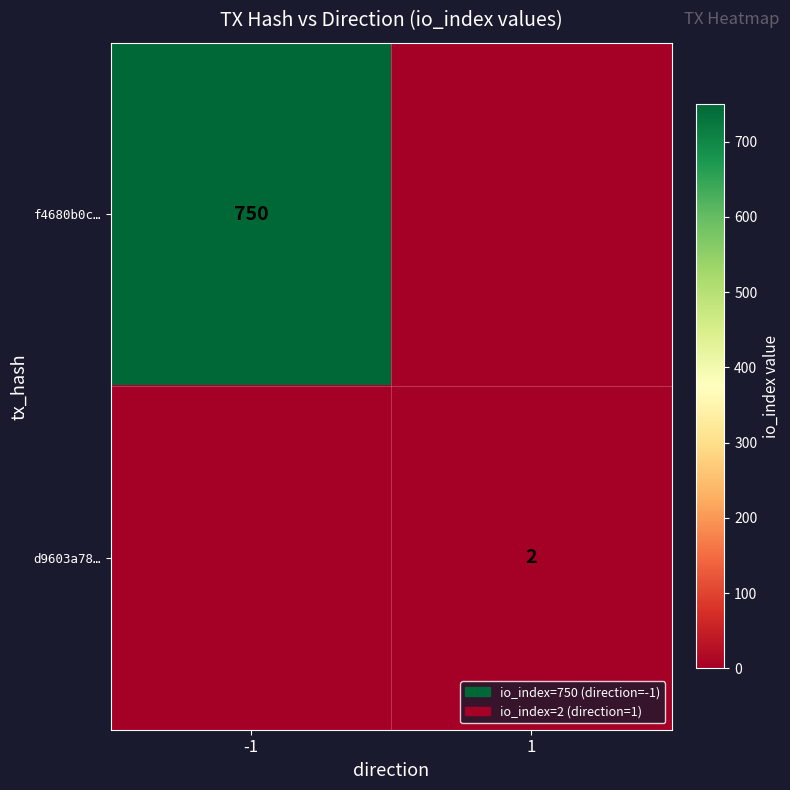

Is the value of f4680b0c… at -1 greater than the value of d9603a78… at 1?

Yes